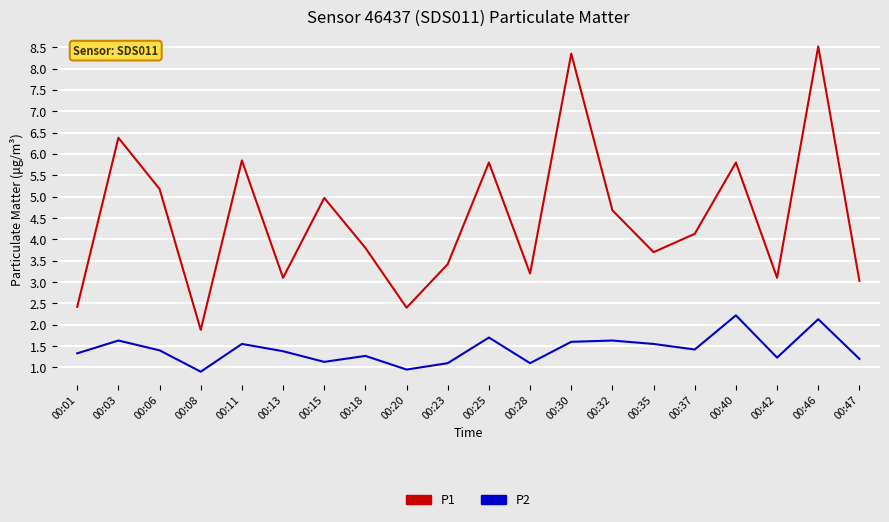

How many lines are shown in the chart?

2